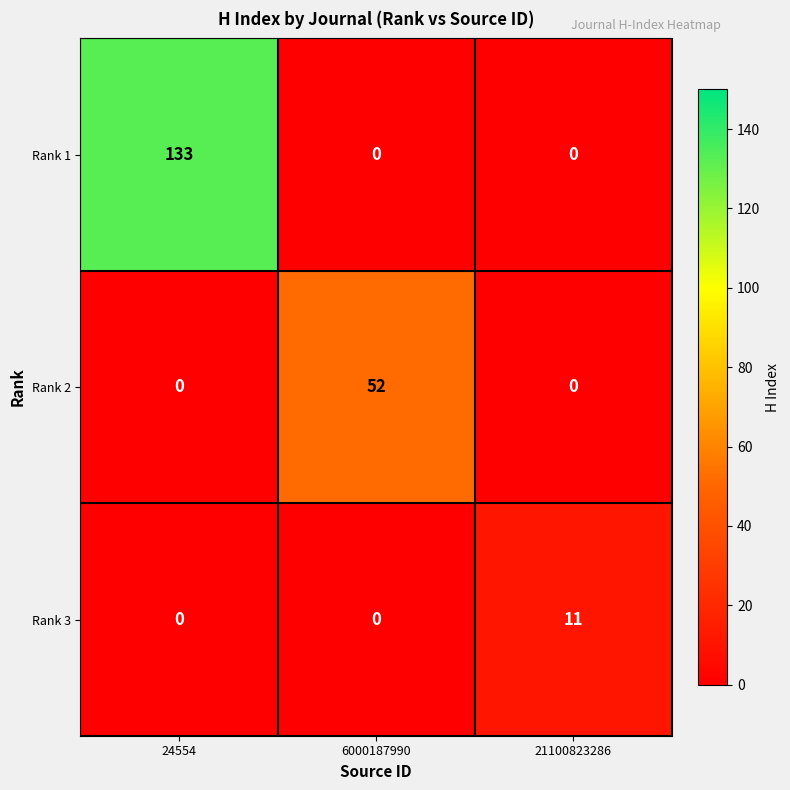

What is the sum of all Rank 1 values?

133